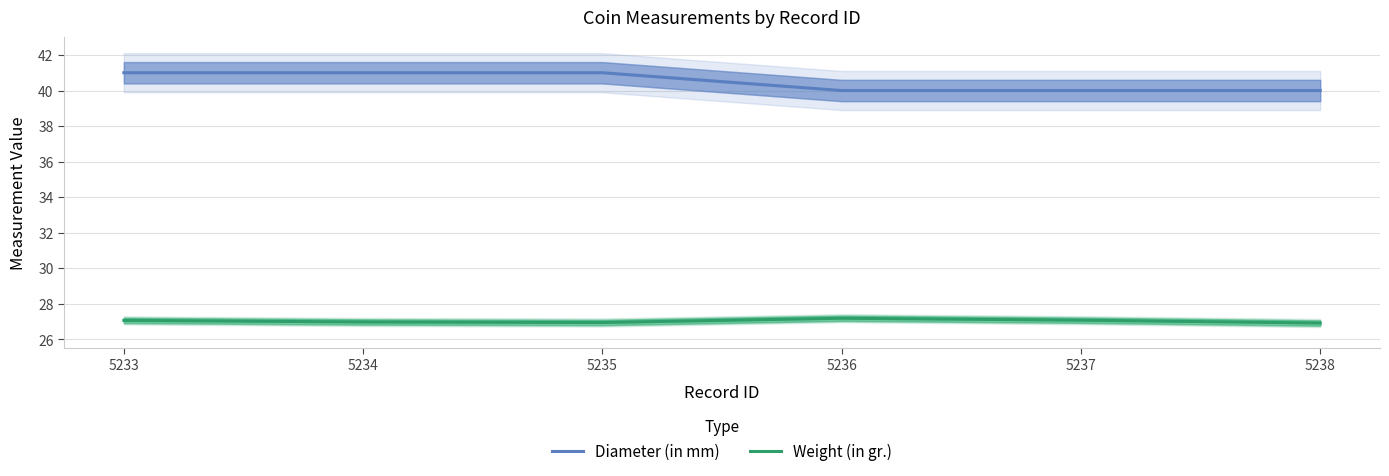

How many values in the Diameter (in mm) series are below 41?

3